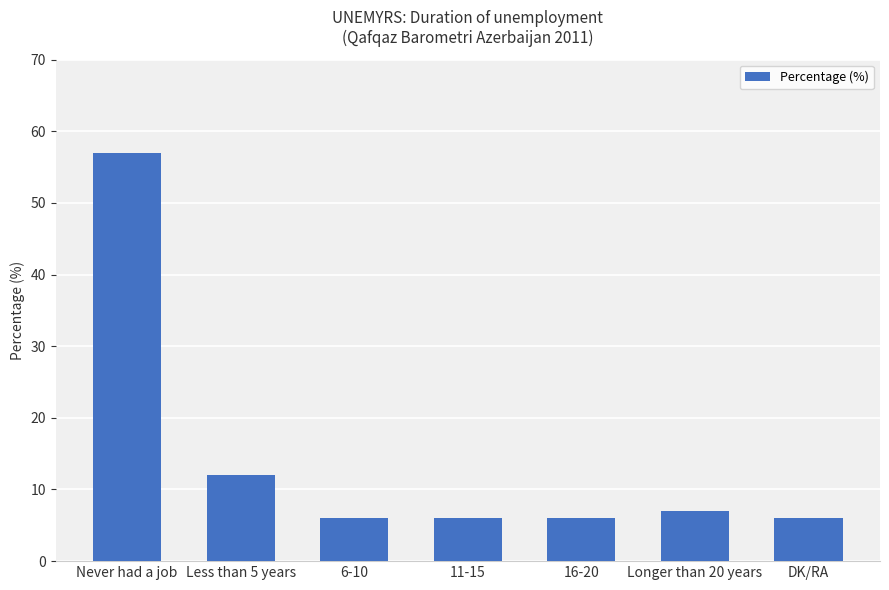

What is the value of the 4th bar from the left?

6